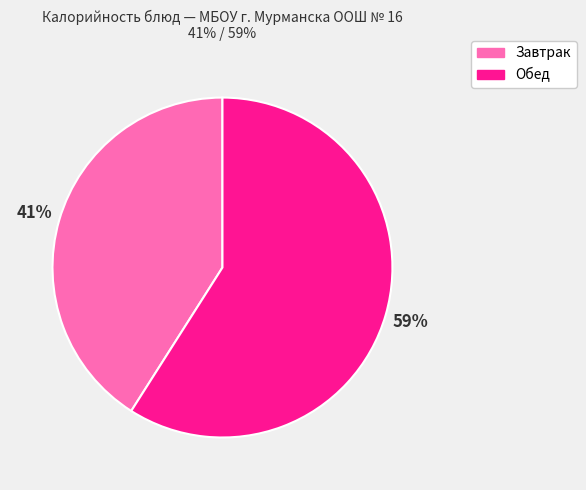

What is the ratio of the value at Обед to the value at Завтрак?

1.4